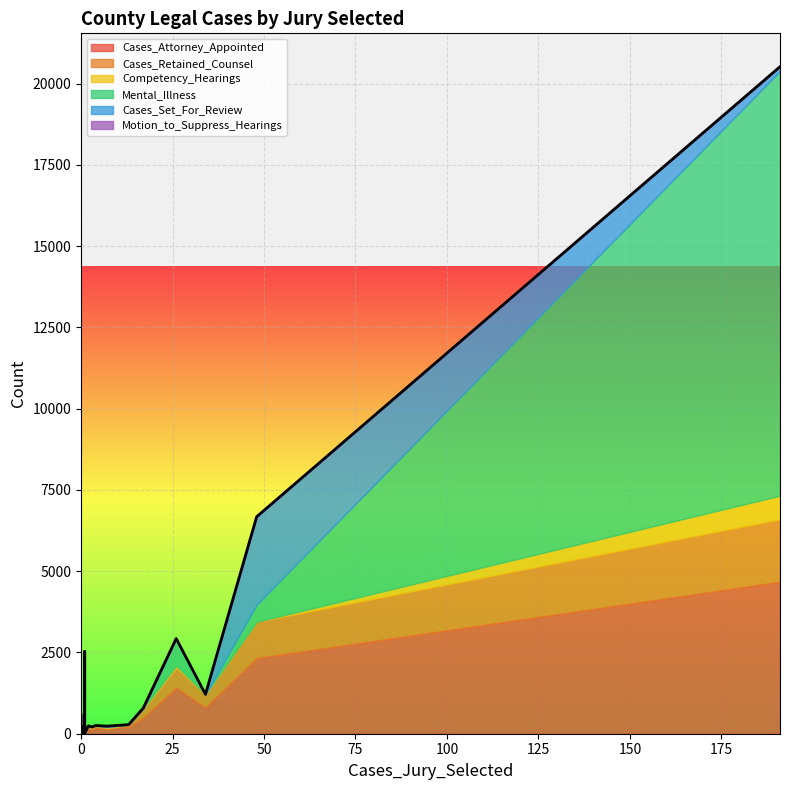

Is it true that Cases_Retained_Counsel equals 12 at Blanco?

False